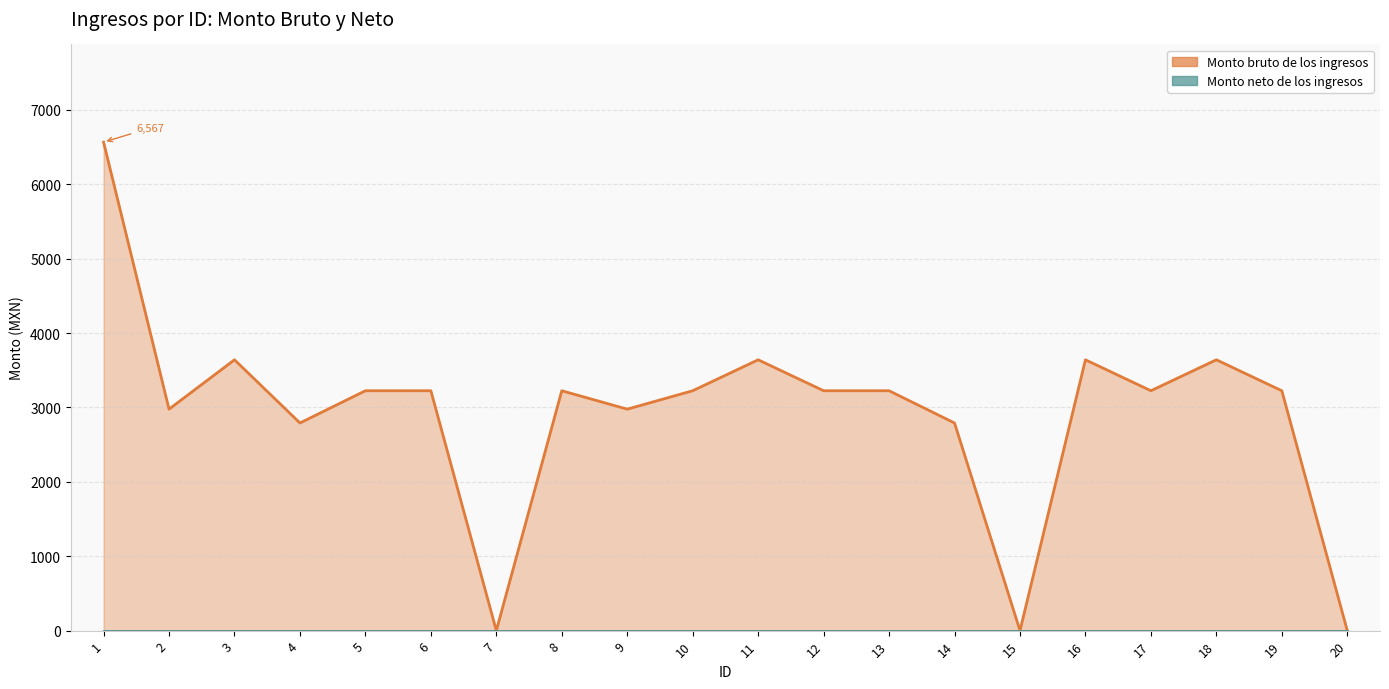

What is the sum of all values?

58468.7